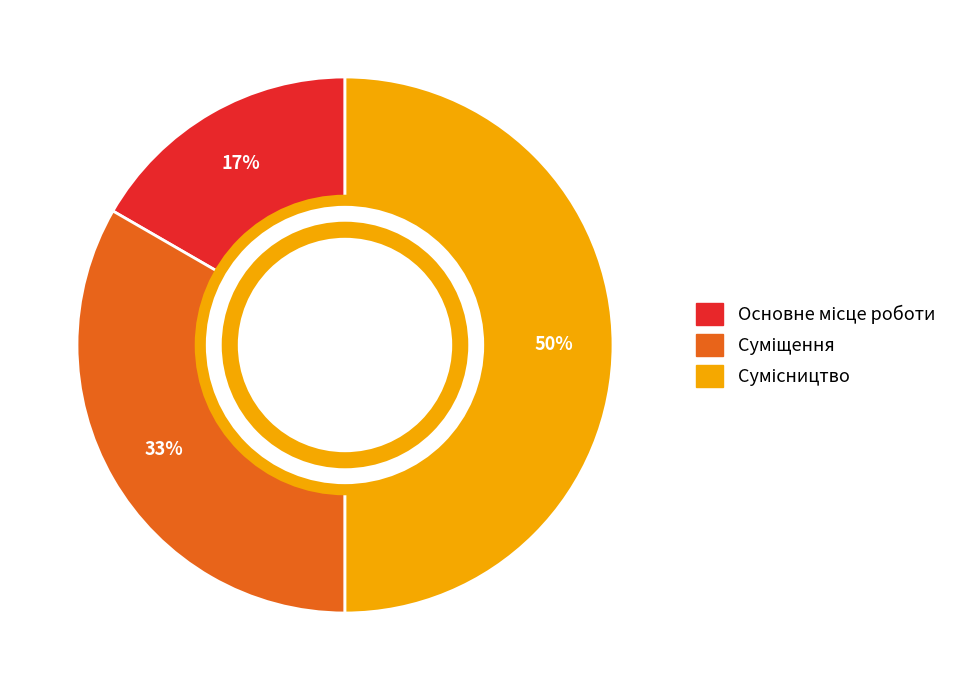

To the nearest percent, what is the difference between the largest and smallest slice percentages?

33%